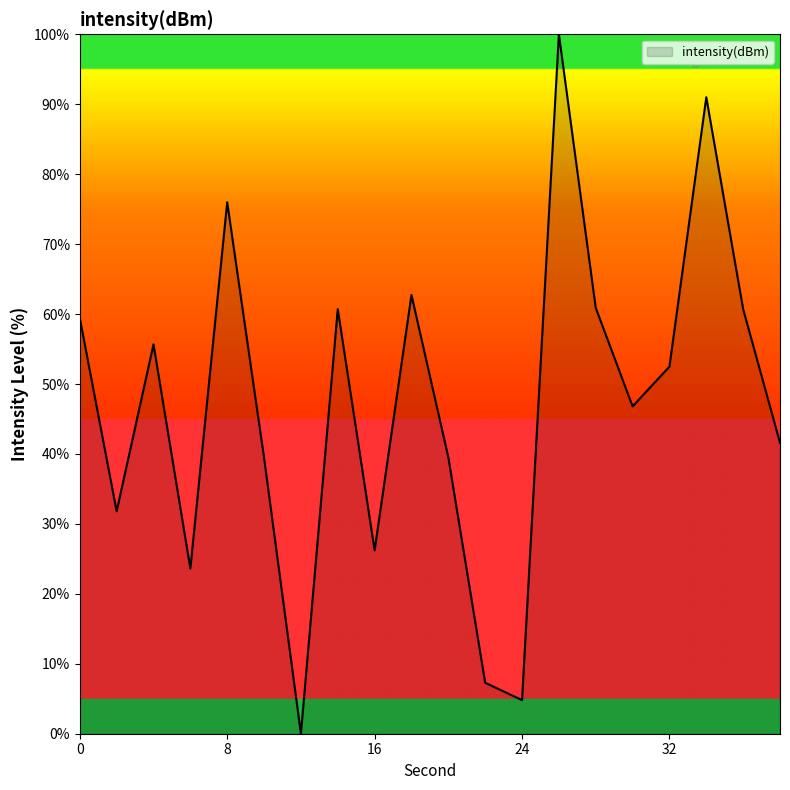

What is the difference between the maximum and minimum values?

100.0